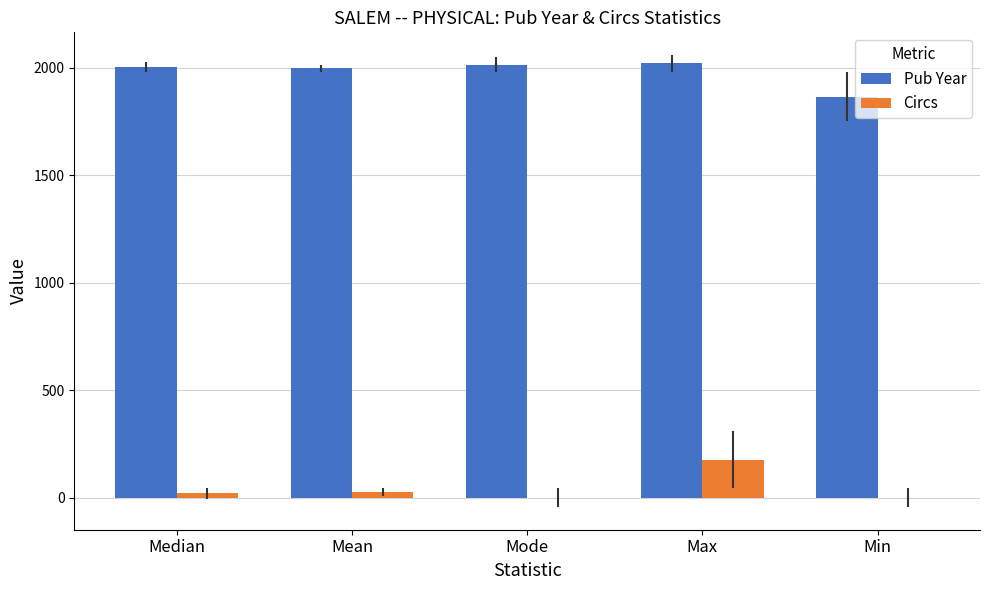

What is the sum of all Pub Year values?

9896